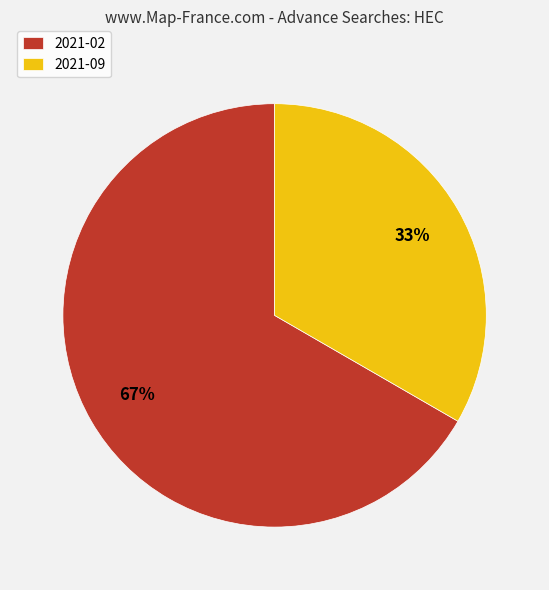

Which has a higher value, 2021-02 or 2021-09?

2021-02